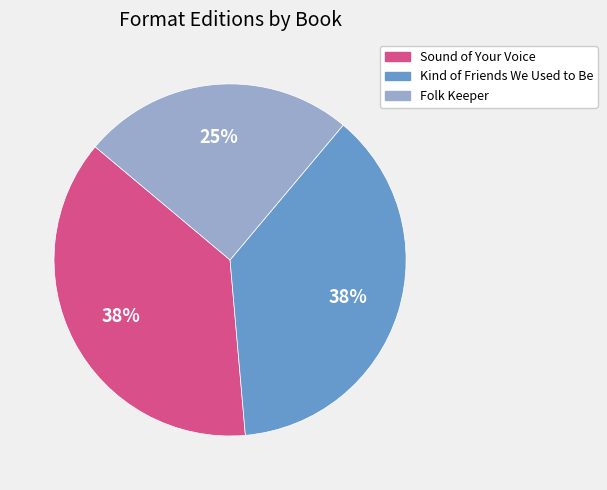

To the nearest percent, what is the average slice percentage?

33%